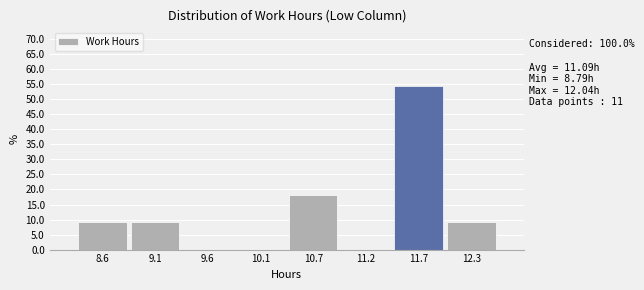

Reading left to right, extract all data points from this chart.

8.6=9.1	9.1=9.1	9.6=0.0	10.1=0.0	10.7=18.2	11.2=0.0	11.7=54.5	12.3=9.1